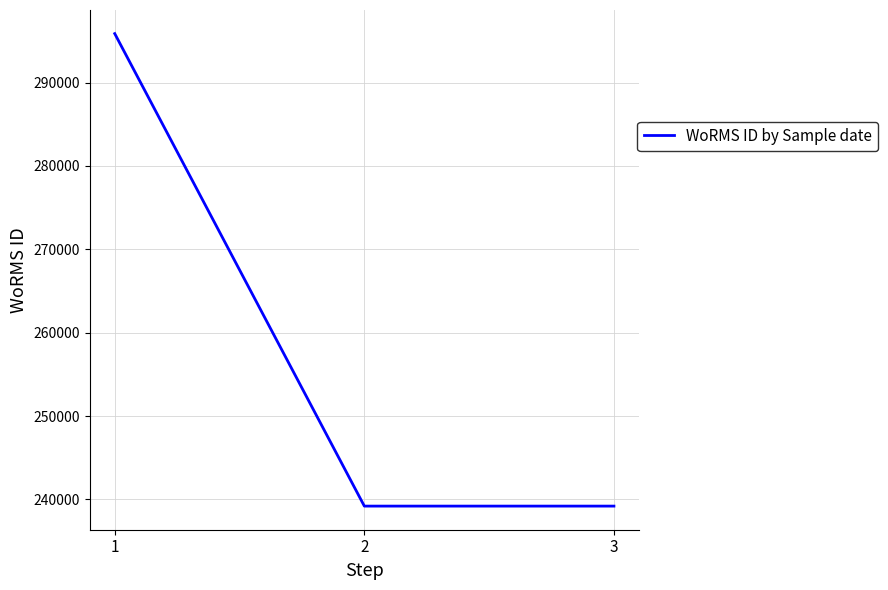

True or false: the data shows 239201 at 2.

True